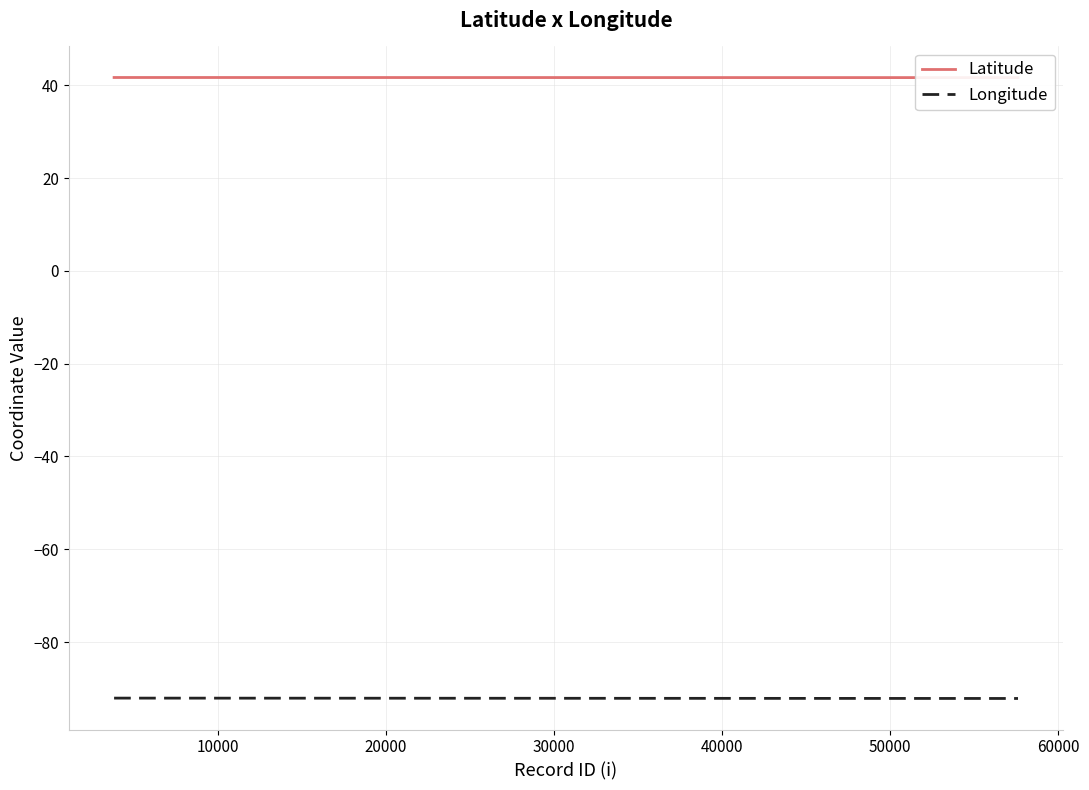

The Longitude series shows -40.9 at 60000. True or false?

False